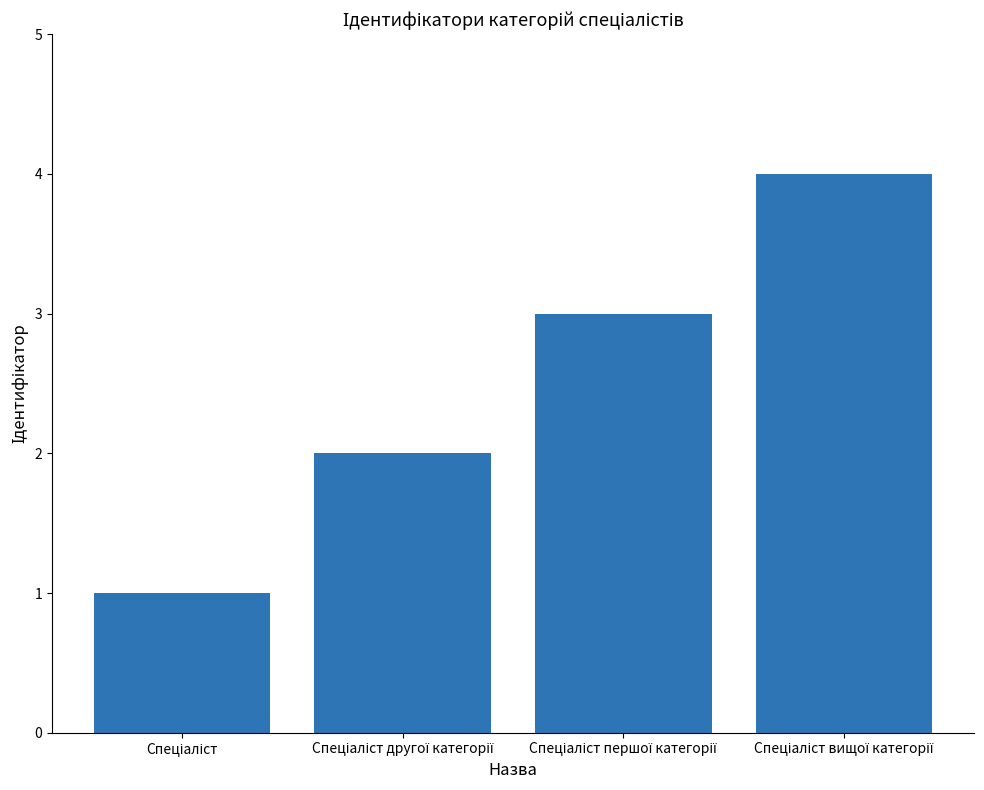

How many values are between 2 and 4?

3